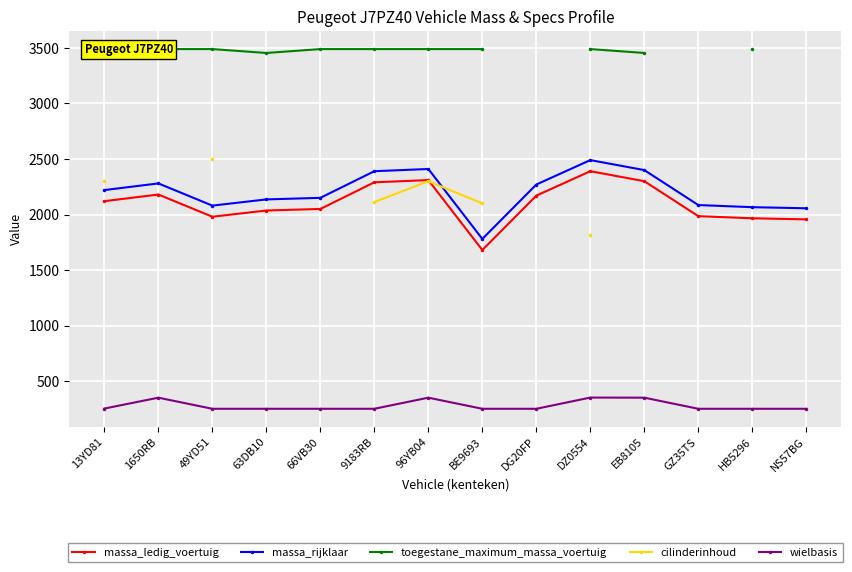

What is the total value across all series at 96YB04?

10860.0